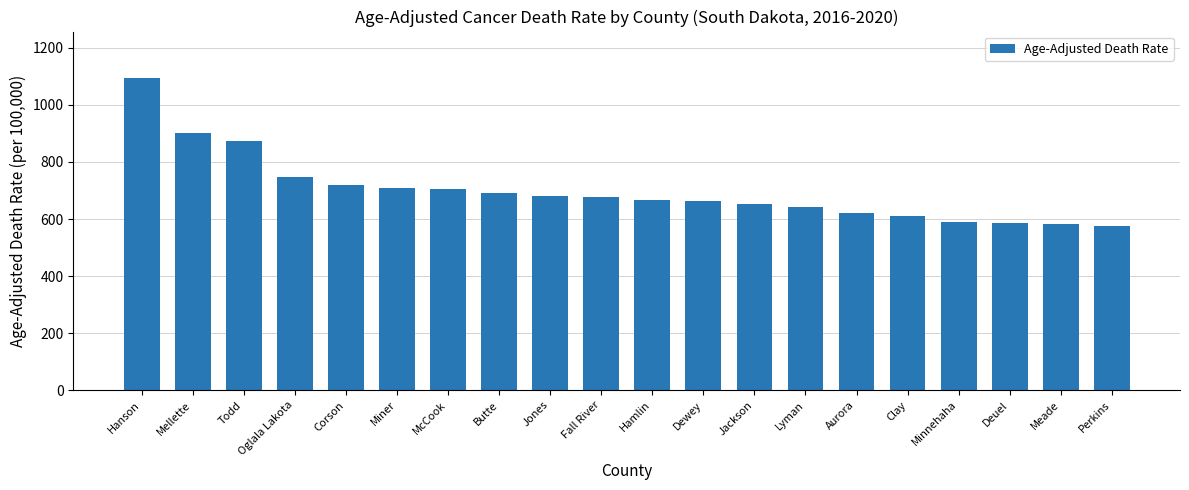

What position from the right is Fall River?

11